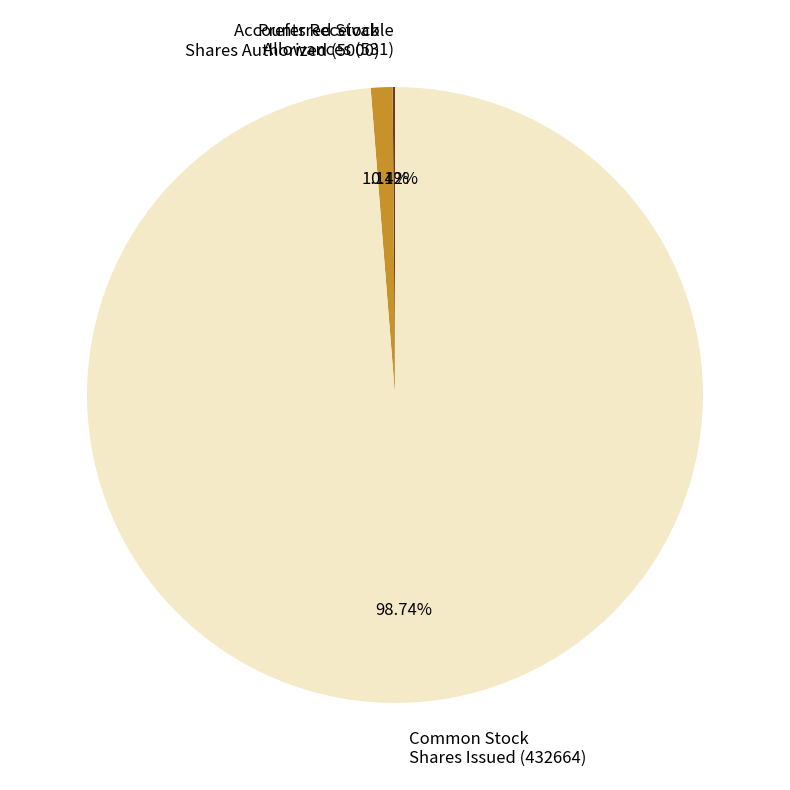

Is there any slice that represents more than half of the pie?

Yes